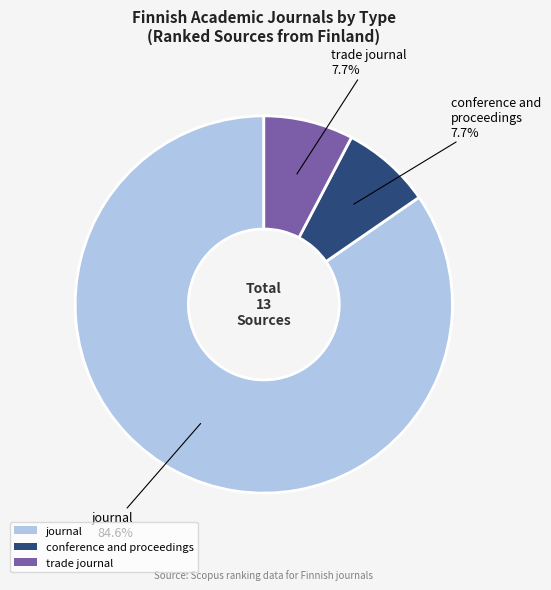

Between journal and conference and proceedings, which is larger?

journal